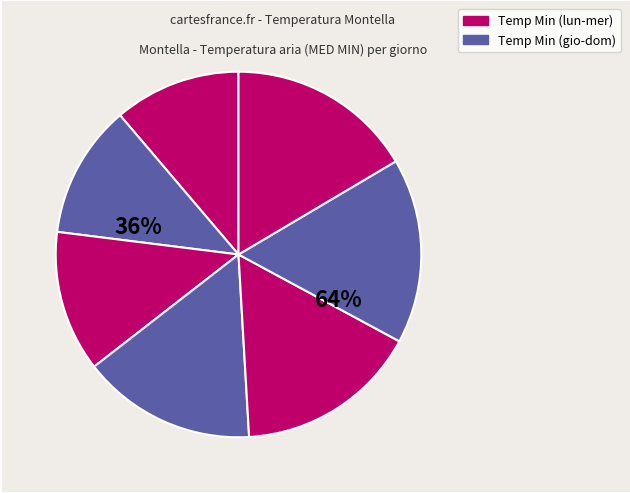

Does 87 account for over 50% of the chart?

No